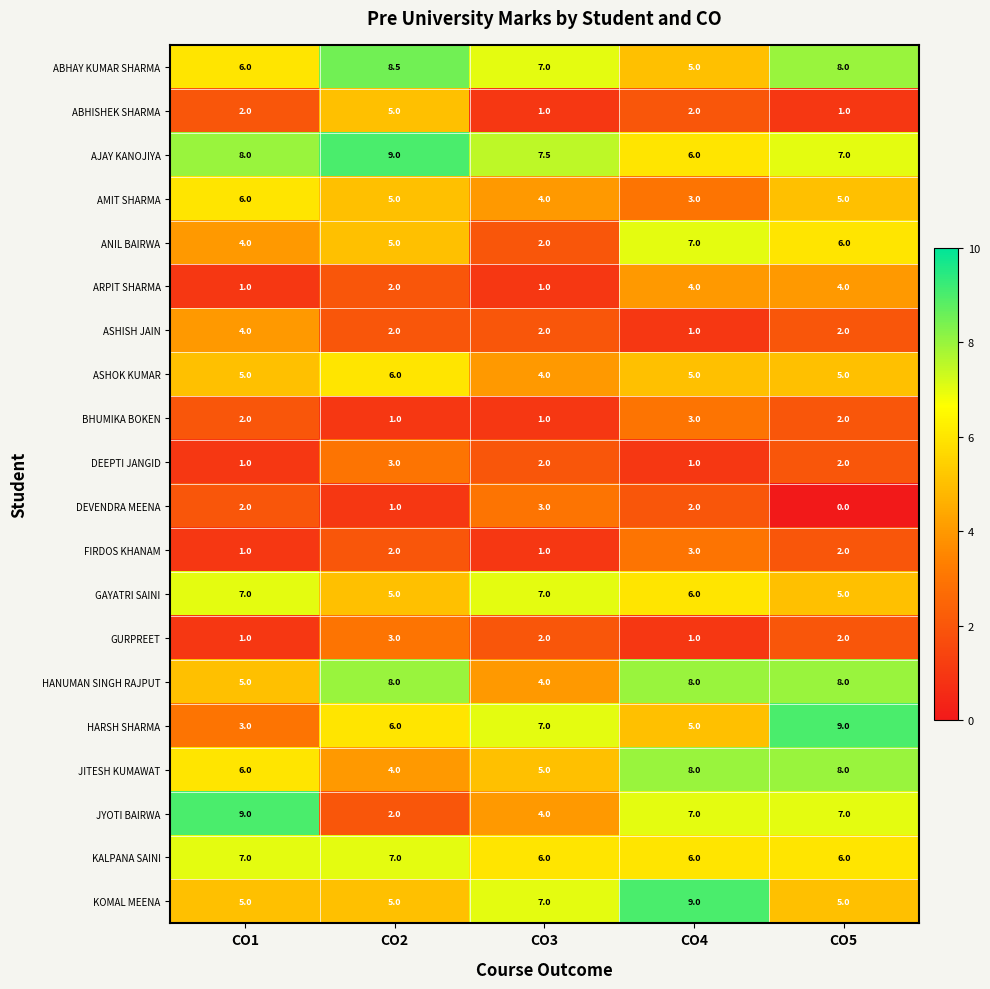

List the labels in order of ABHAY KUMAR SHARMA value, smallest first.

CO4, CO1, CO3, CO5, CO2